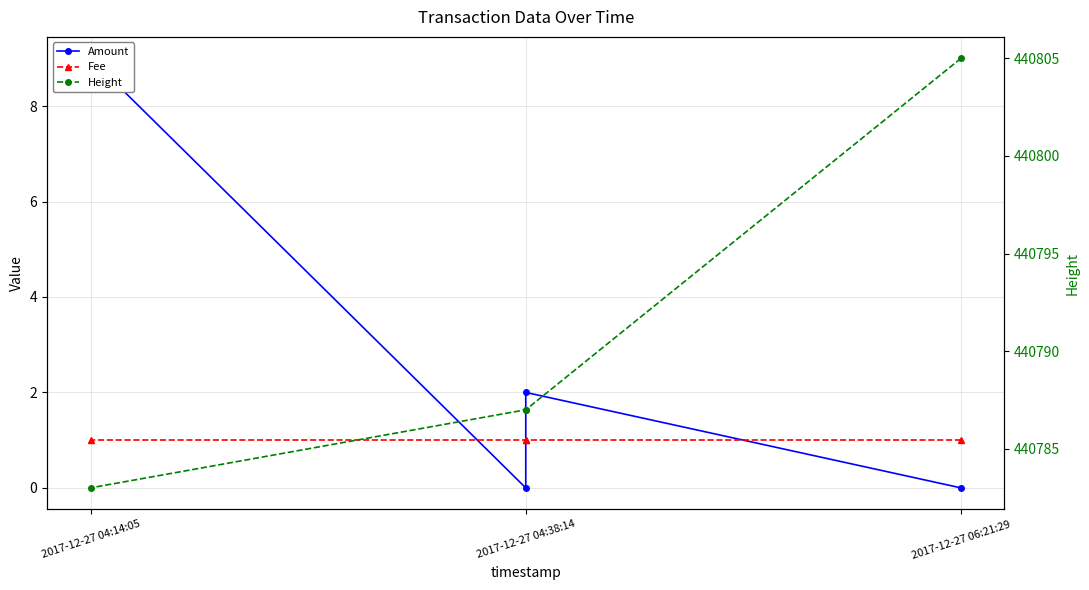

What is the average value of the Fee series?

1